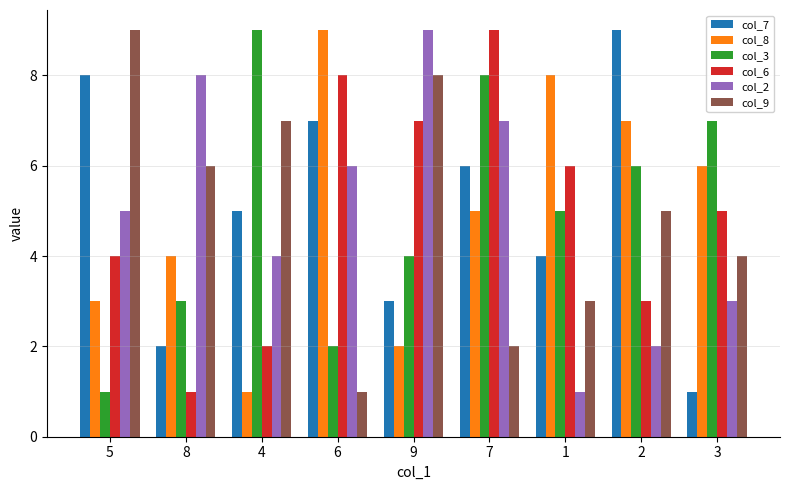

Count the col_3 values in the range 3 to 7.

5